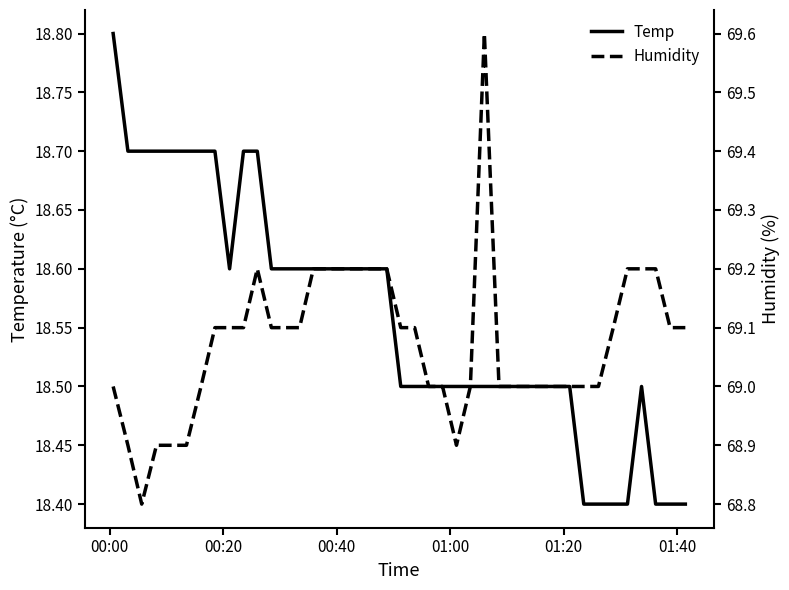

What is the minimum value for Temp?

18.4